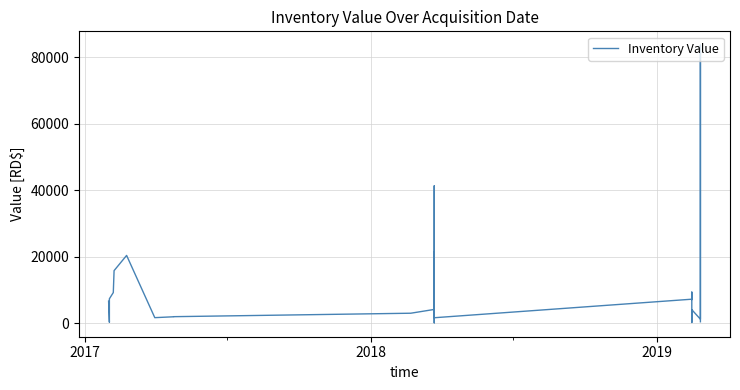

What position from the right is 2017?

30